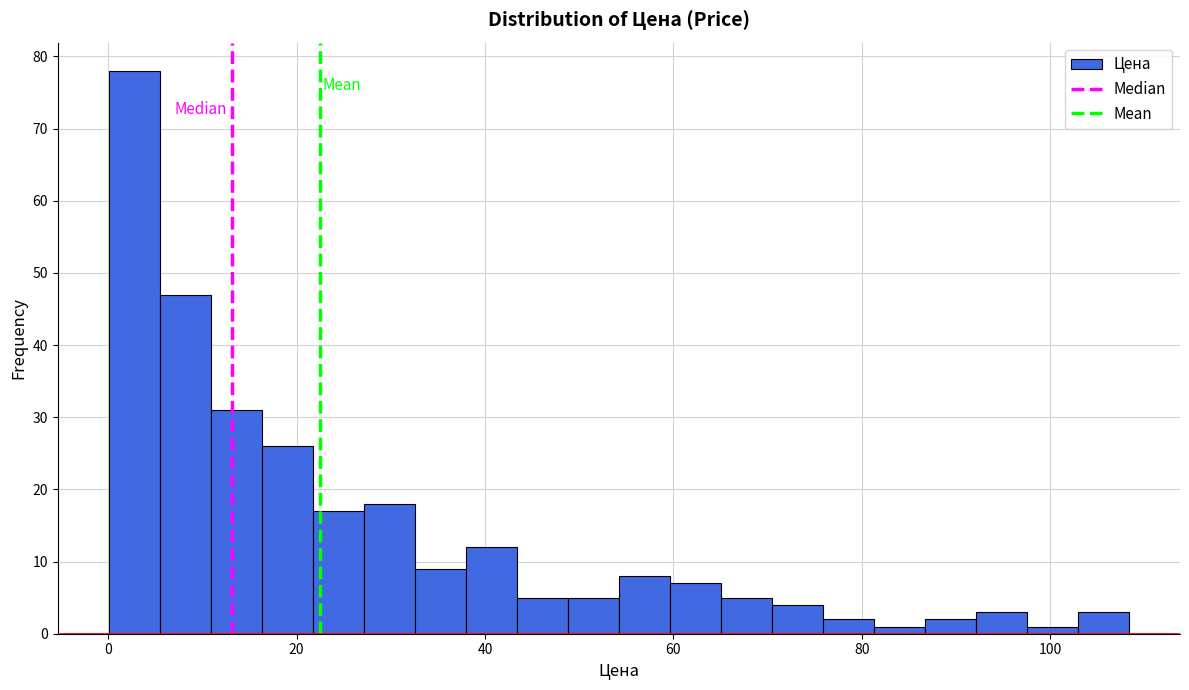

Around what value on the x-axis is the tallest bar? Give the approximate position of its centre, as read against the axis.

2